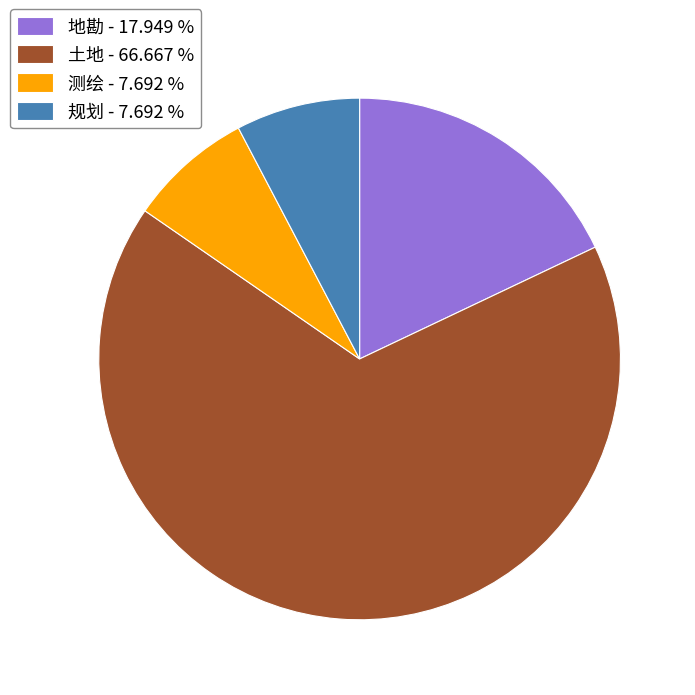

Approximately how many times larger is the value at 测绘 - 7.692 % compared to 地勘 - 17.949 %?

0.4